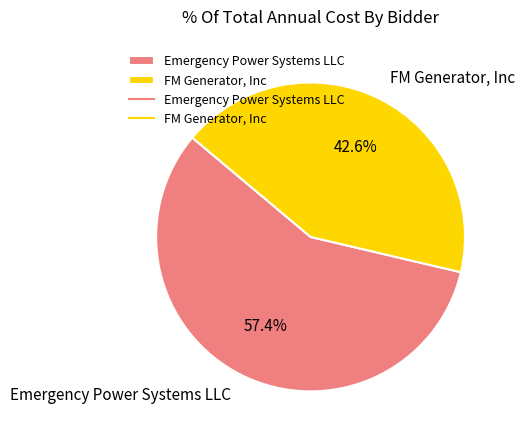

Which category accounts for the majority?

Emergency Power Systems LLC